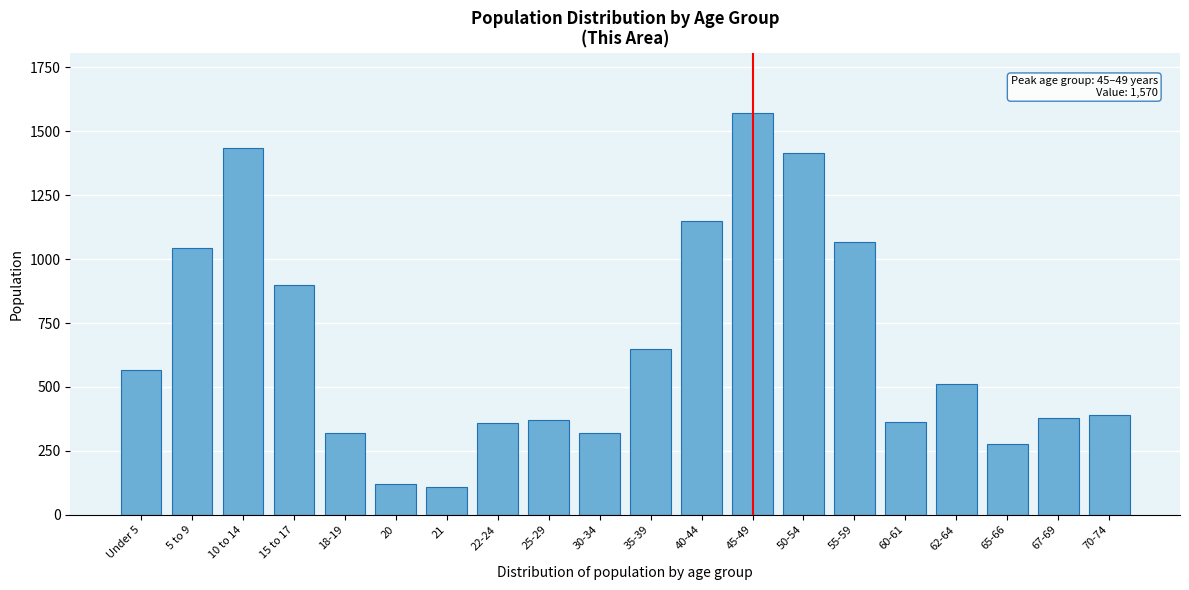

What is the label of the 15th bar from the left?

55-59